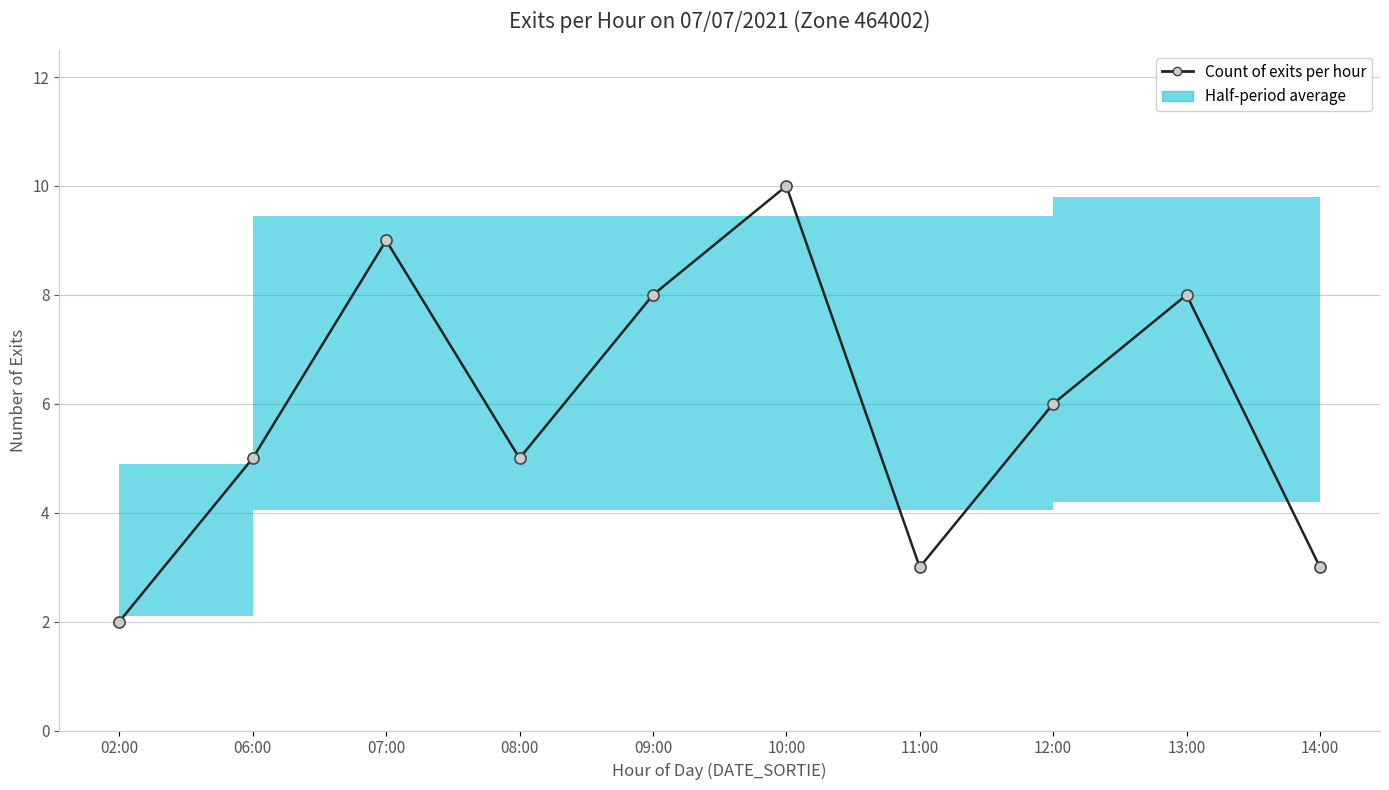

What value does the data have at 07:00?

9